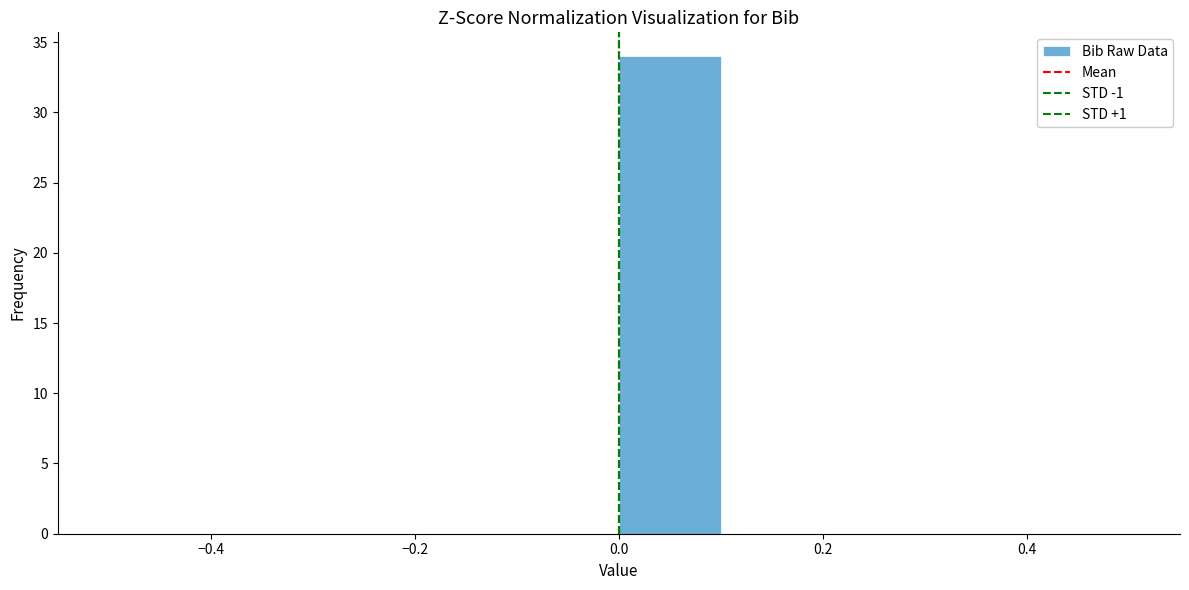

Reading left to right, list every bar in this chart as the range it spans on the x-axis followed by its height. The values are not printed on the chart, so give them approximately, as read against the axis.

-0.5 to -0.4: 0
-0.4 to -0.3: 0
-0.3 to -0.2: 0
-0.2 to -0.1: 0
-0.1 to 0.0: 0
0.0 to 0.1: 34
0.1 to 0.2: 0
0.2 to 0.3: 0
0.3 to 0.4: 0
0.4 to 0.5: 0